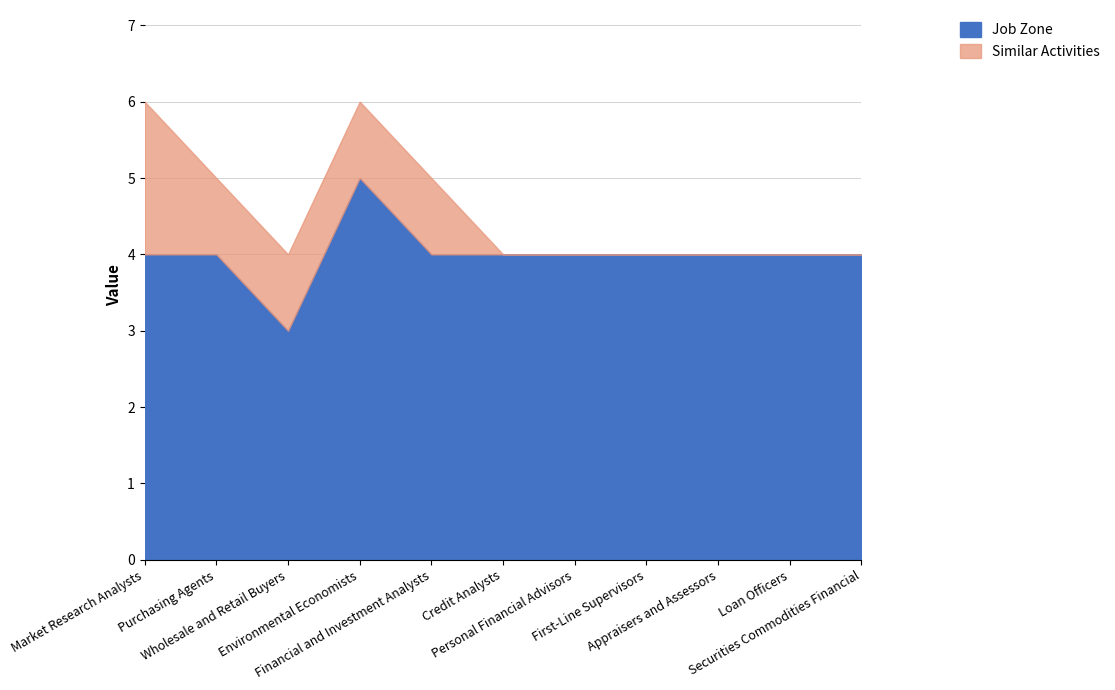

Between Environmental Economists and Financial and Investment Analysts, which is larger?

Environmental Economists